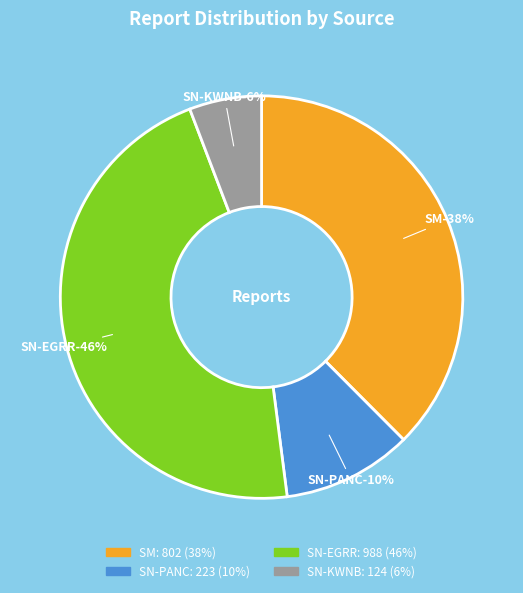

How many slices are in this pie chart?

4